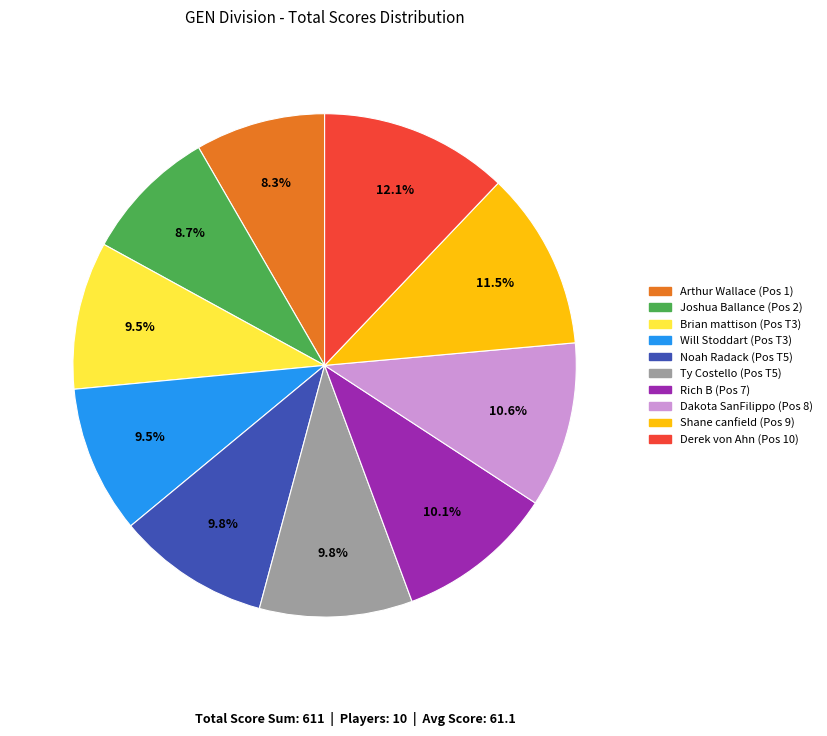

To the nearest percent, what portion does Rich B represent?

10%